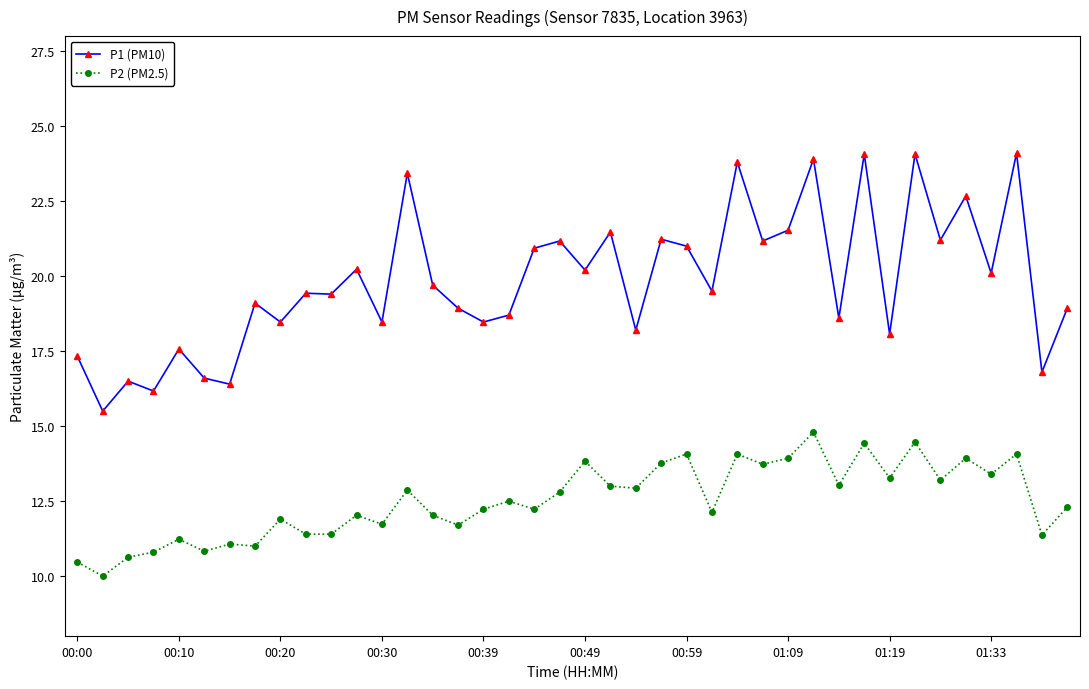

True or false: P2 (PM2.5) and P1 (PM10) cross at least once.

False